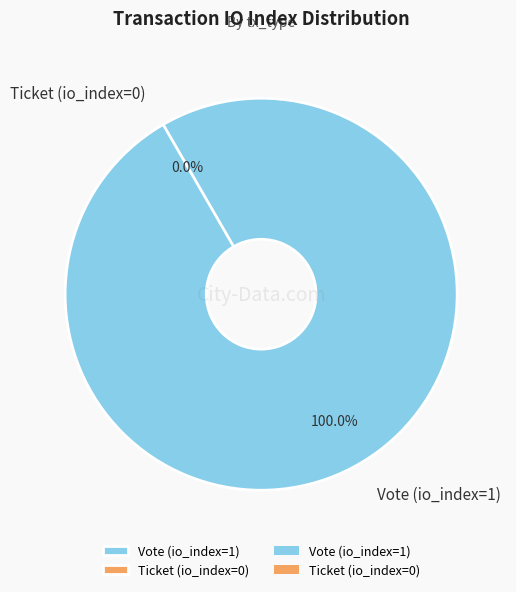

Rank the categories by value from highest to lowest.

Vote (io_index=1), Ticket (io_index=0)